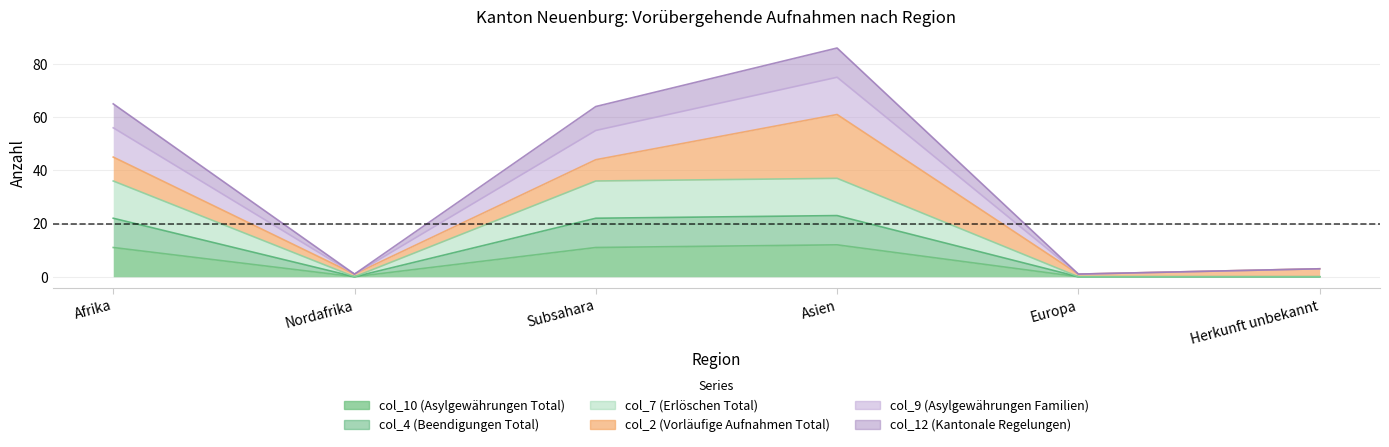

Is the value of col_12 (Kantonale Regelungen) at Herkunft unbekannt greater than the value of col_4 (Beendigungen Total) at Subsahara?

No